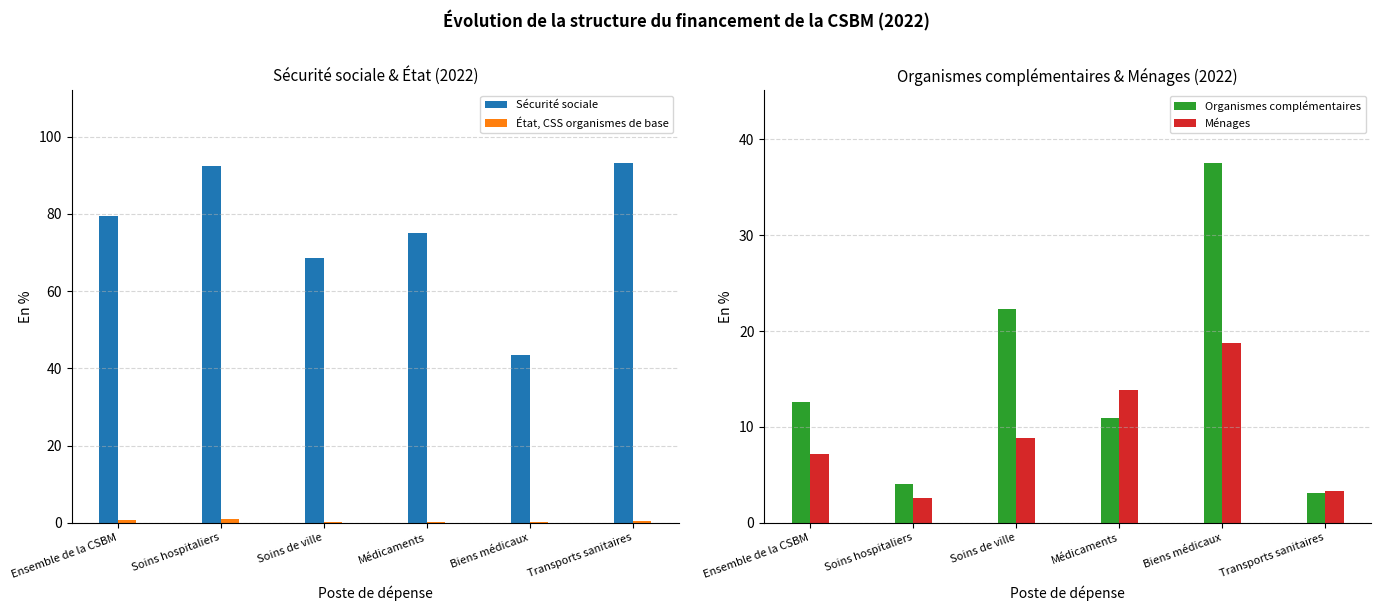

Reading left to right, list all the values displayed in this chart.

Sécurité sociale: Ensemble de la CSBM=79.6	Soins hospitaliers=92.3	Soins de ville=68.7	Médicaments=74.9	Biens médicaux=43.5	Transports sanitaires=93.3
État, CSS organismes de base: Ensemble de la CSBM=0.6	Soins hospitaliers=1.0	Soins de ville=0.2	Médicaments=0.3	Biens médicaux=0.2	Transports sanitaires=0.4
Organismes complémentaires: Ensemble de la CSBM=12.6	Soins hospitaliers=4.1	Soins de ville=22.3	Médicaments=10.9	Biens médicaux=37.6	Transports sanitaires=3.1
Ménages: Ensemble de la CSBM=7.2	Soins hospitaliers=2.6	Soins de ville=8.8	Médicaments=13.8	Biens médicaux=18.7	Transports sanitaires=3.3